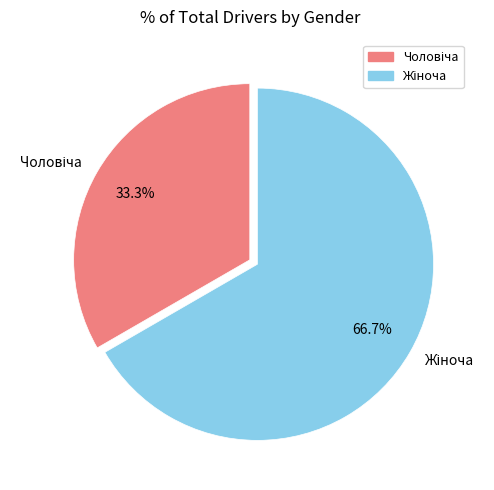

Does any single category account for the majority?

Yes